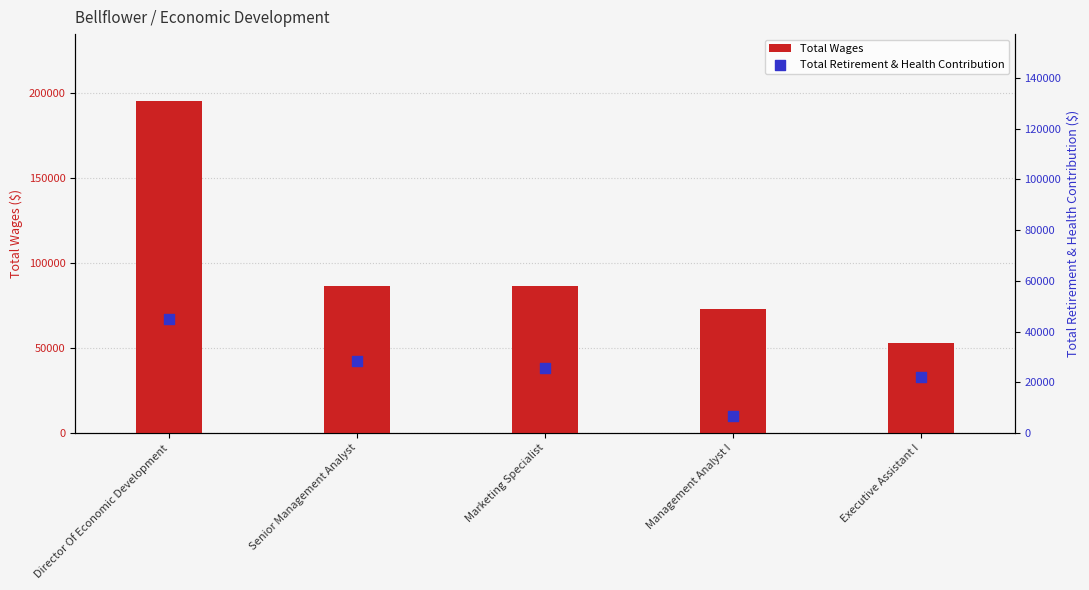

At how many categories does at least one series exceed 140879?

1